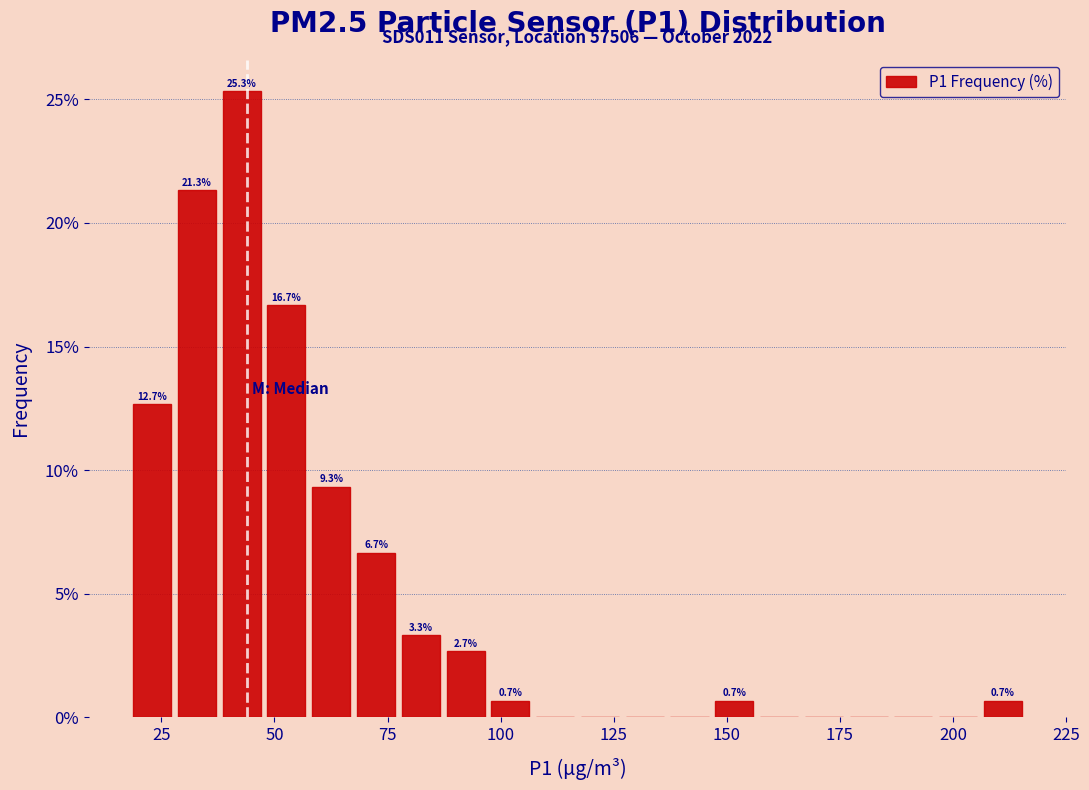

Read against the x-axis, roughly where is the centre of the tallest bar?

45